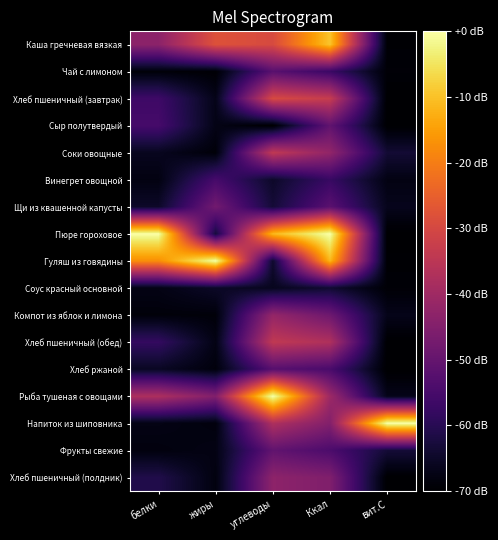

Rank the series by their maximum value, from highest to lowest.

Пюре гороховое, Гуляш из говядины, Рыба тушеная с овощами, Напиток из шиповника, Каша гречневая вязкая, Хлеб пшеничный (завтрак), Соки овощные, Хлеб пшеничный (обед), Компот из яблок и лимона, Хлеб пшеничный (полдник), Щи из квашенной капусты, Фрукты свежие, Сыр полутвердый, Чай с лимоном, Хлеб ржаной, Винегрет овощной, Соус красный основной